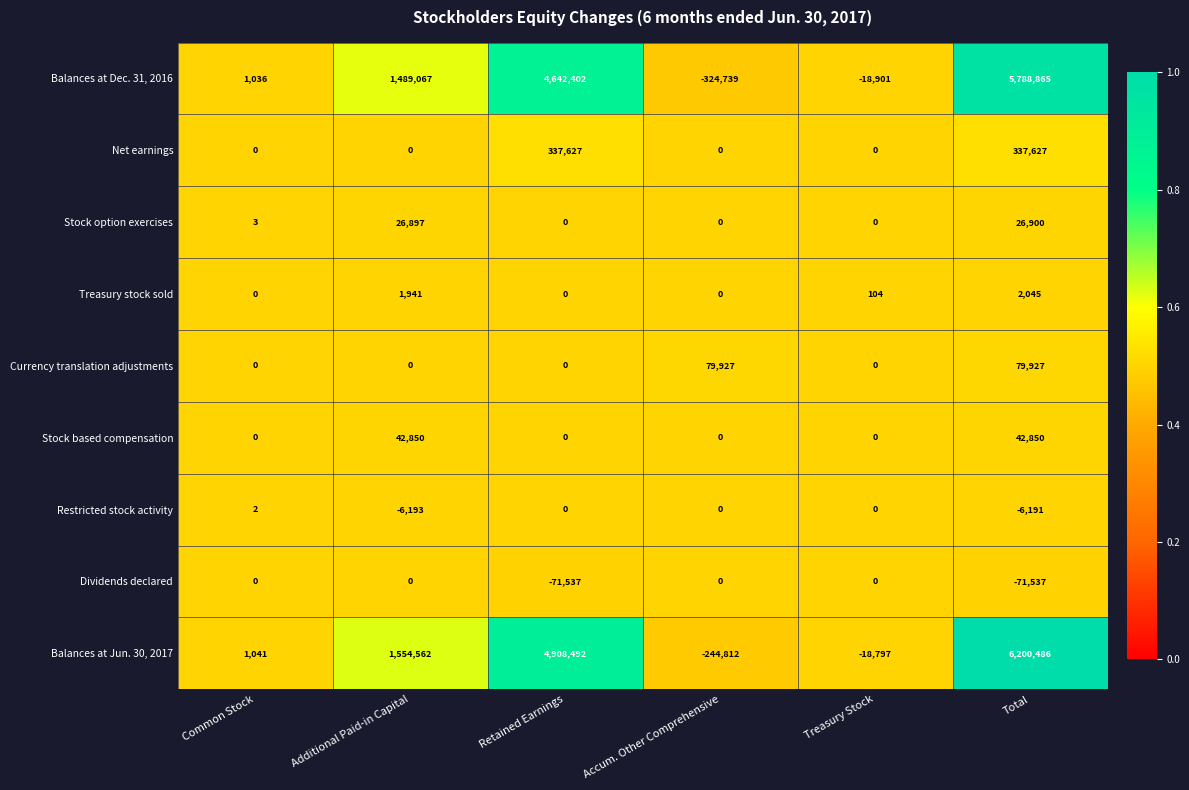

How many categories are shown in the chart?

6